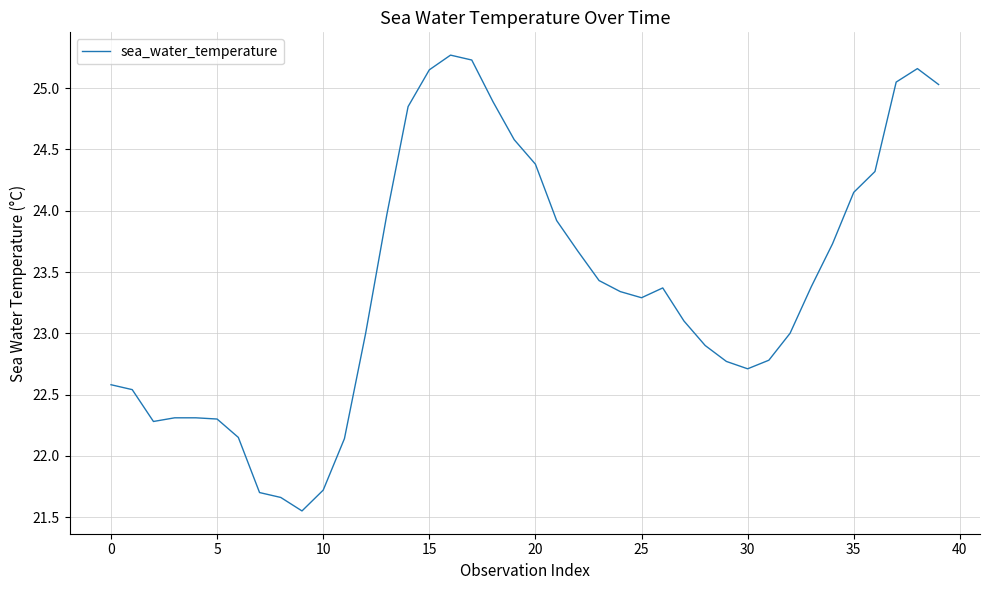

What is the maximum value shown in the chart?

25.3